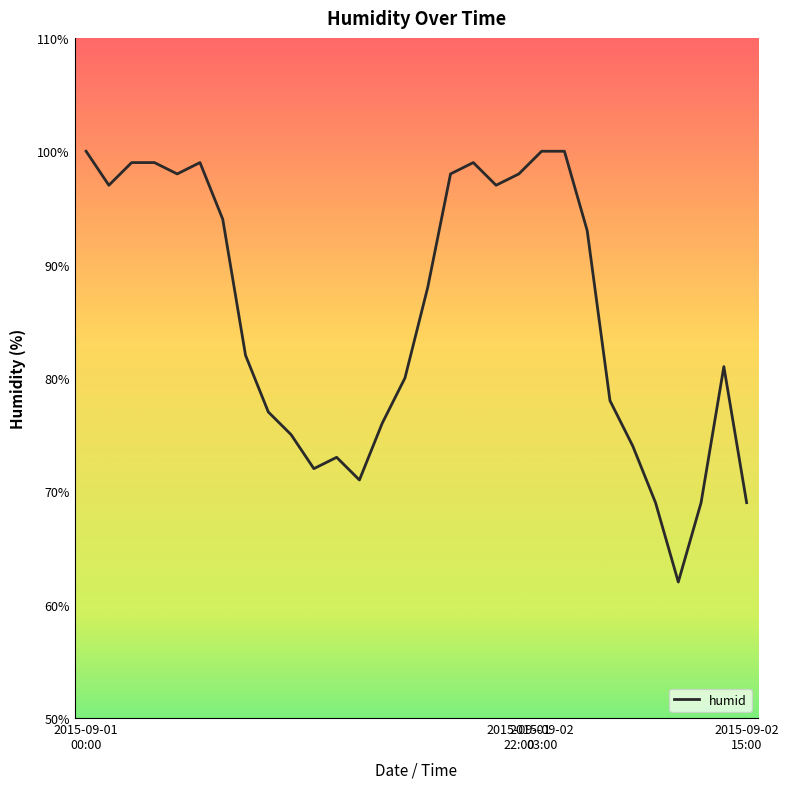

What is the greatest value displayed?

100